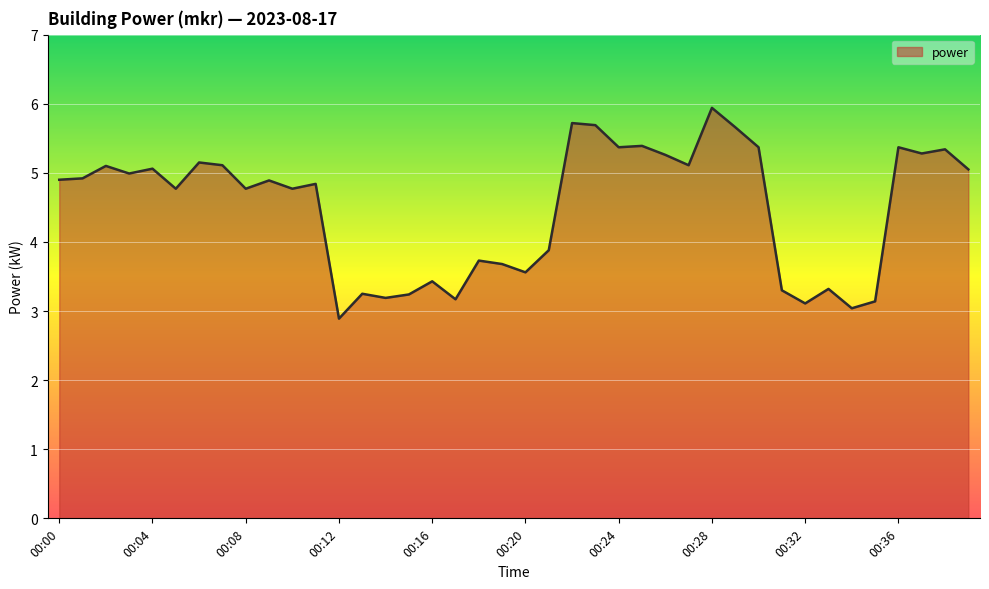

What is the greatest value displayed?

5.9